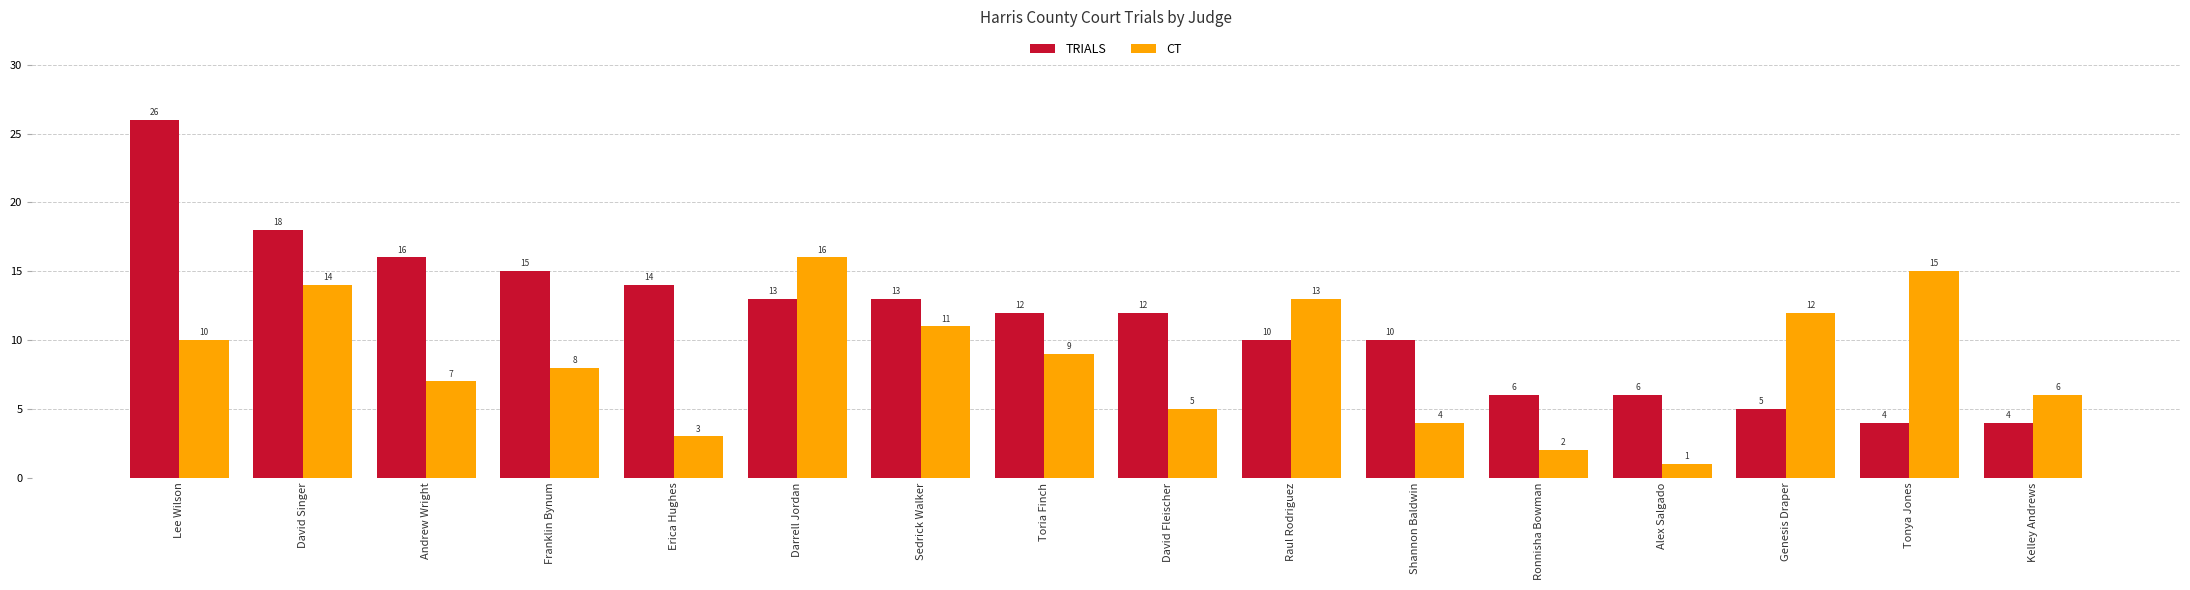

Which category has the highest value in the CT series?

Darrell Jordan